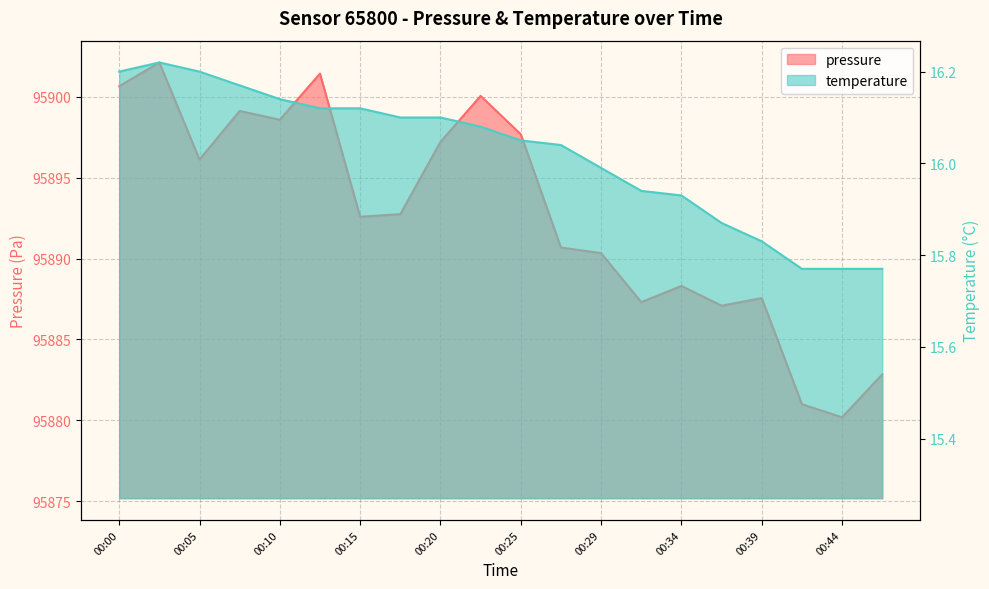

List the labels in order of temperature value, largest first.

00:02, 00:00, 00:05, 00:08, 00:10, 00:12, 00:15, 00:17, 00:20, 00:22, 00:25, 00:27, 00:29, 00:32, 00:34, 00:37, 00:39, 00:42, 00:44, 00:46